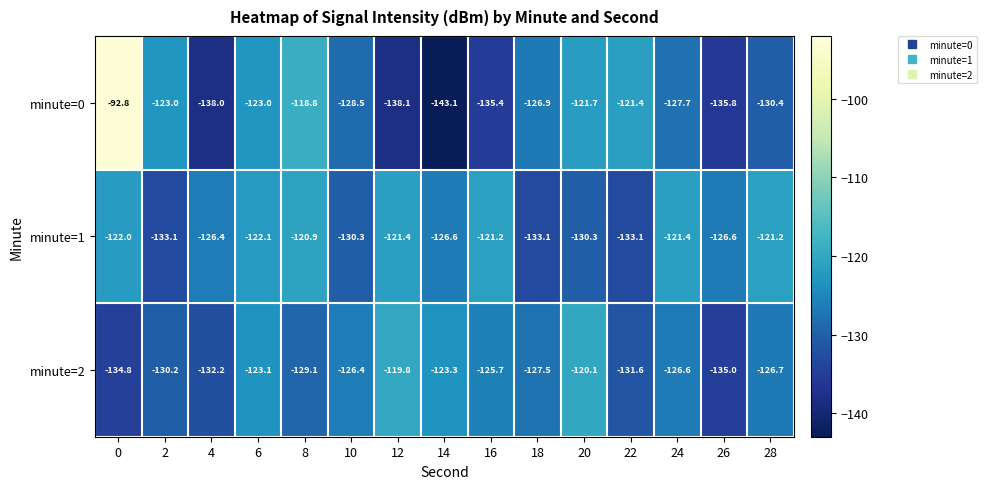

What is the sum of all minute=1 values?

-1889.7